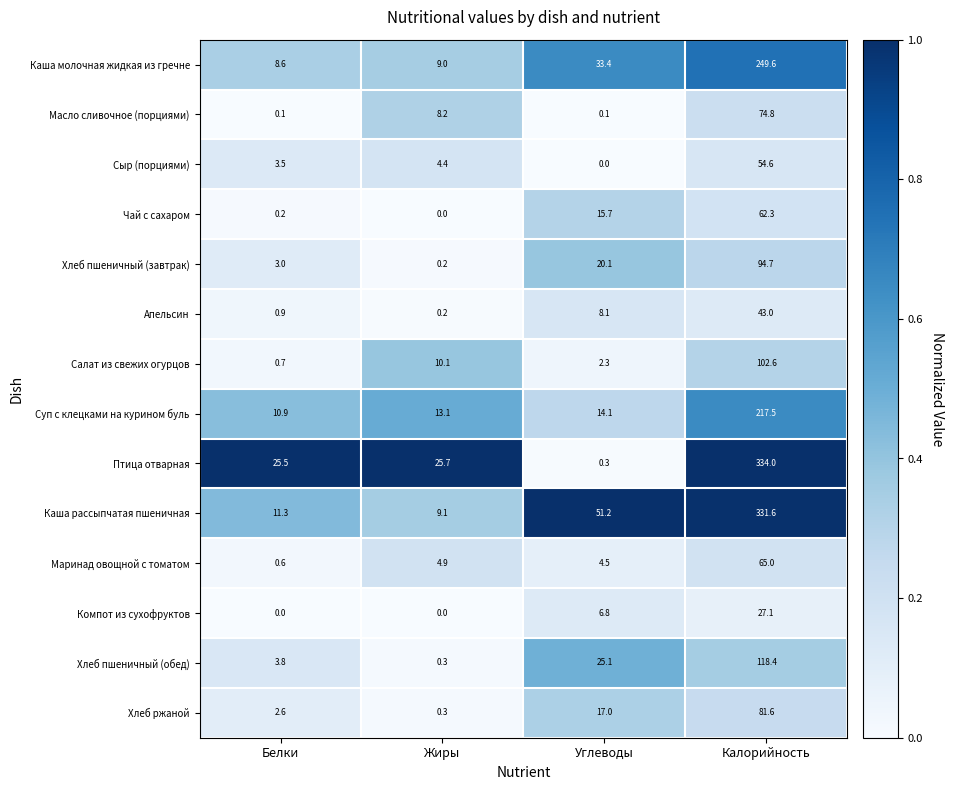

The Апельсин series shows 43.0 at Калорийность. True or false?

True